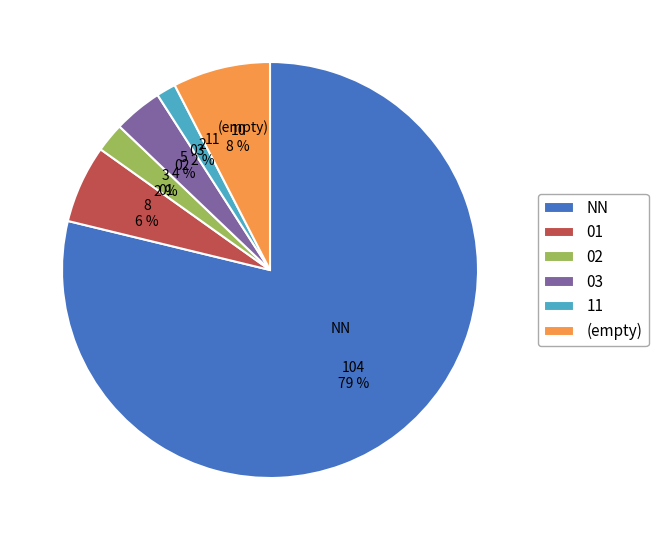

True or false: 01 accounts for 6% of the total.

True